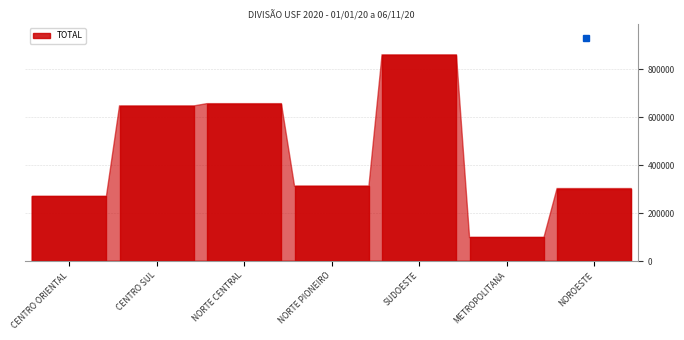

Reading right to left, extract all data points from this chart.

302807.8	98566.0	861003.0	313051.0	657367.0	647860.0	270020.0